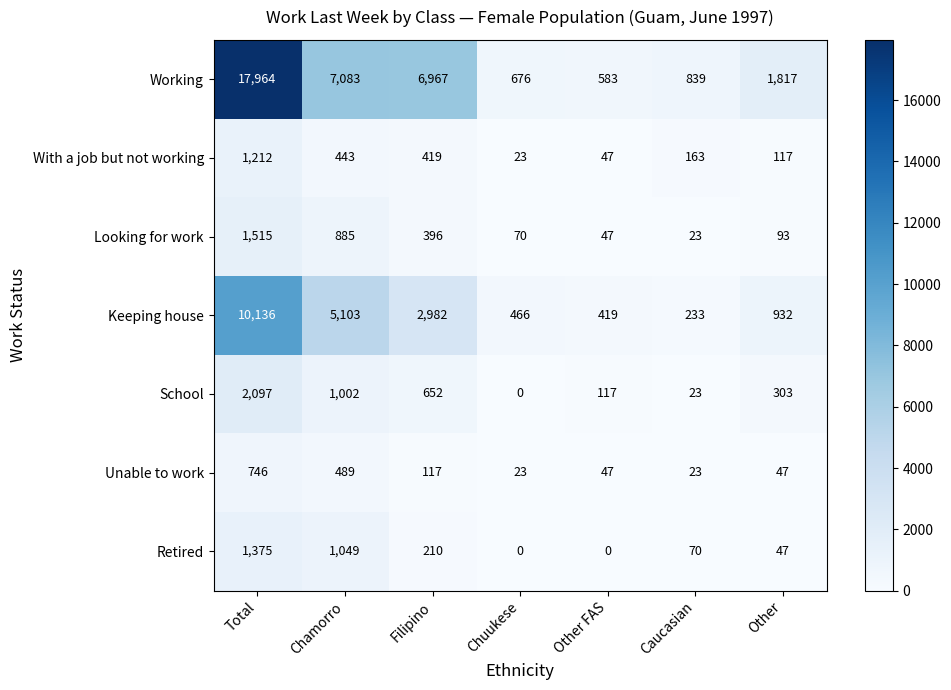

What is the difference between the maximum and minimum values in the Looking for work series?

1492